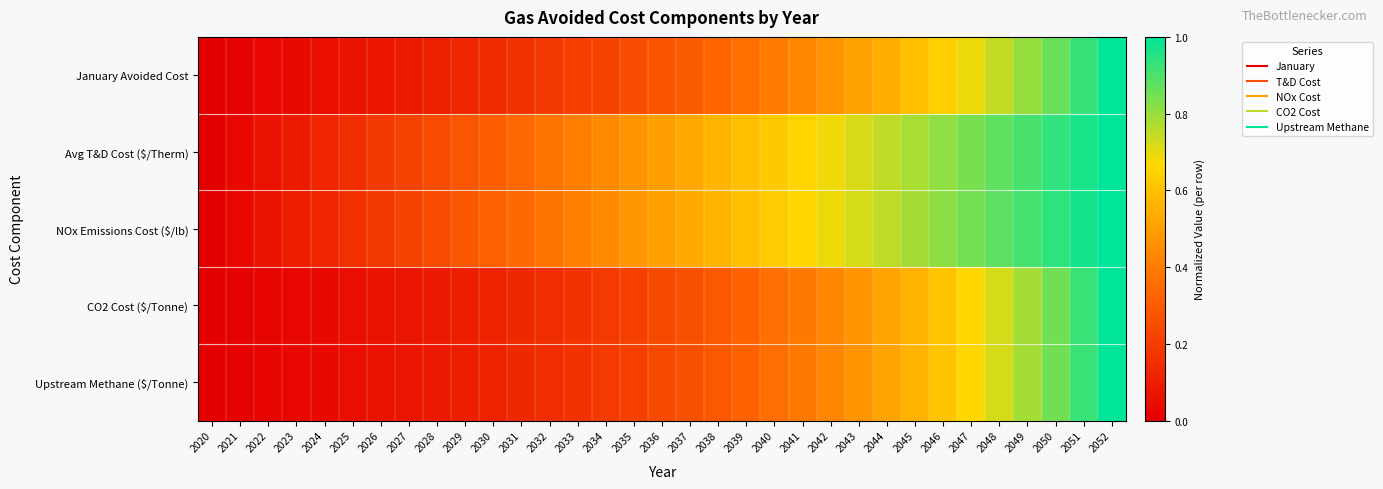

At which category is the sum across all series the highest?

2052